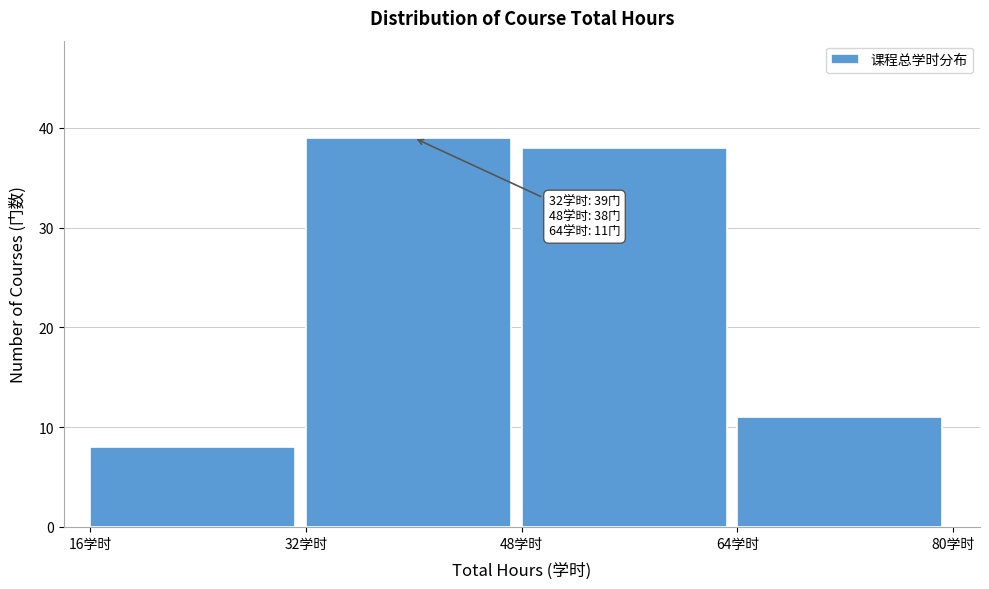

Reading left to right, list all the values displayed in this chart.

16学时=8	32学时=39	48学时=38	64学时=11